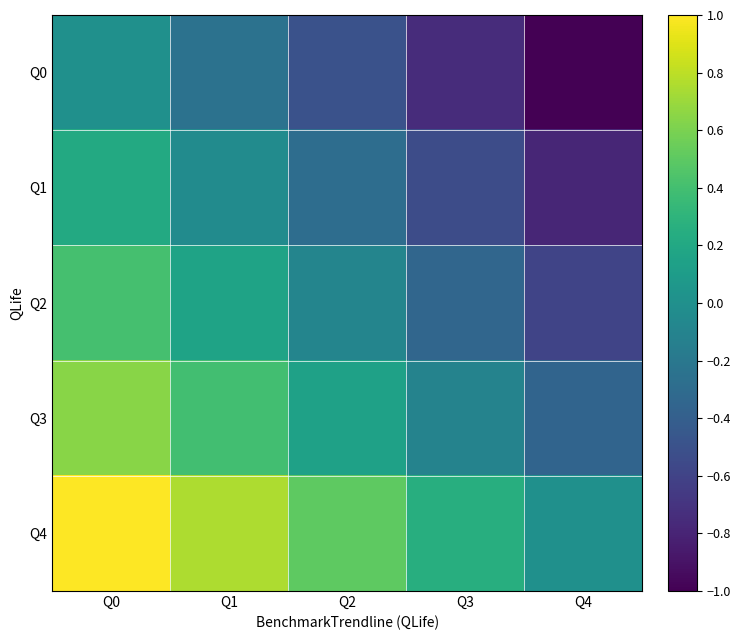

Reading right to left, list all the values displayed in this chart.

Q0: Q4=-1.0	Q3=-0.8	Q2=-0.5	Q1=-0.2	Q0=0.0
Q1: Q4=-0.8	Q3=-0.5	Q2=-0.3	Q1=-0.0	Q0=0.2
Q2: Q4=-0.6	Q3=-0.3	Q2=-0.1	Q1=0.2	Q0=0.4
Q3: Q4=-0.4	Q3=-0.1	Q2=0.1	Q1=0.4	Q0=0.6
Q4: Q4=0.0	Q3=0.2	Q2=0.5	Q1=0.8	Q0=1.0